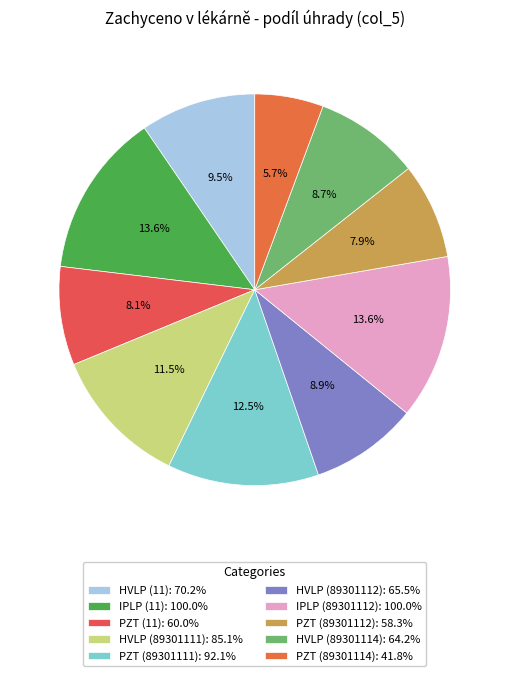

To the nearest percent, what is the difference between the PZT (89301114) and PZT (89301111) slice percentages?

7%